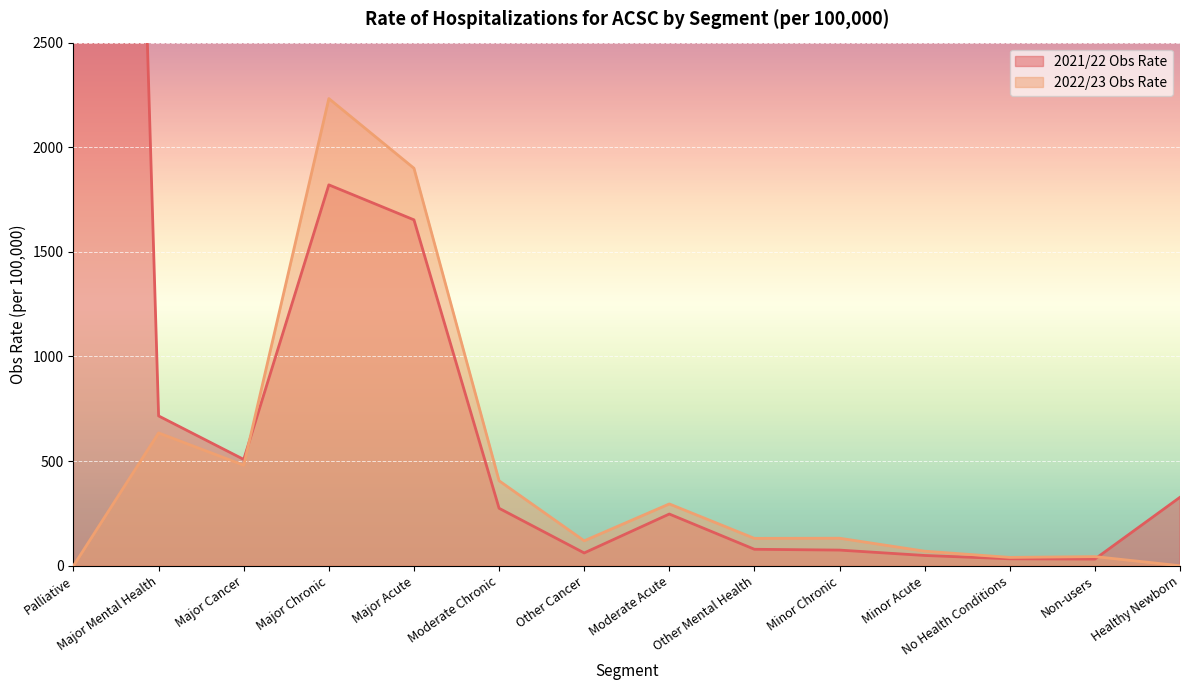

Is the value of 2022/23 Obs Rate at Healthy Newborn greater than the value of 2021/22 Obs Rate at Moderate Chronic?

No